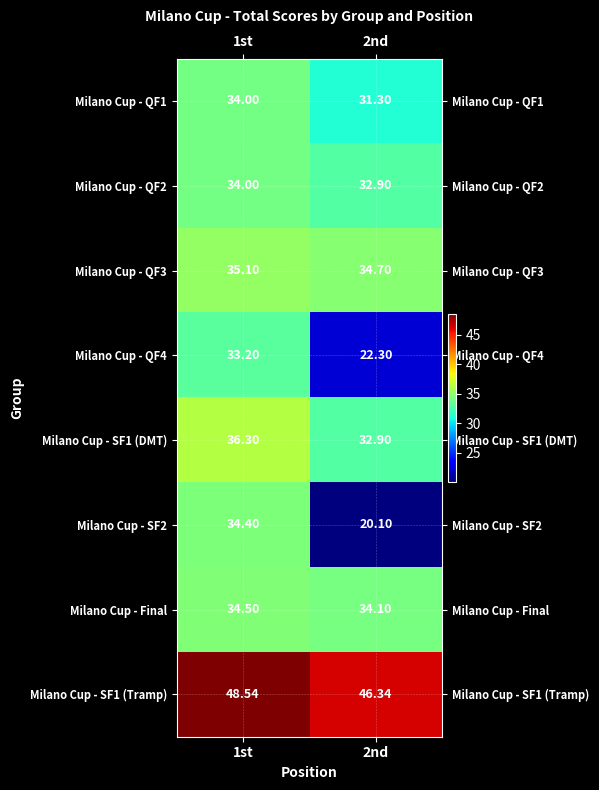

Is the value of Milano Cup - QF4 at 2nd greater than the value of Milano Cup - QF3 at 1st?

No